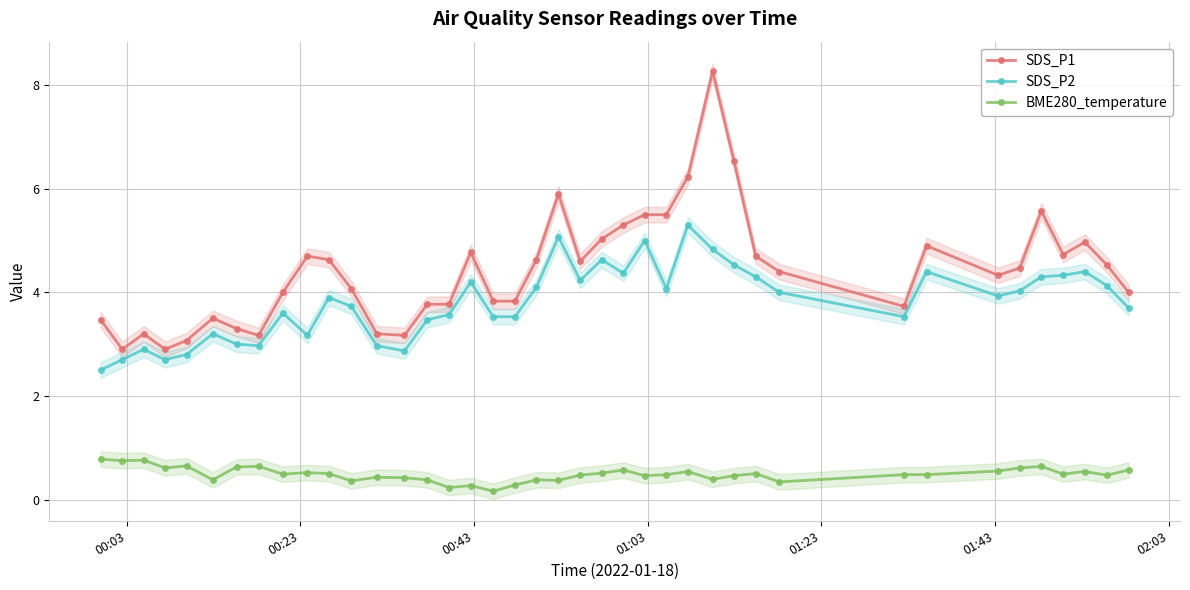

What is the greatest value displayed?

8.3